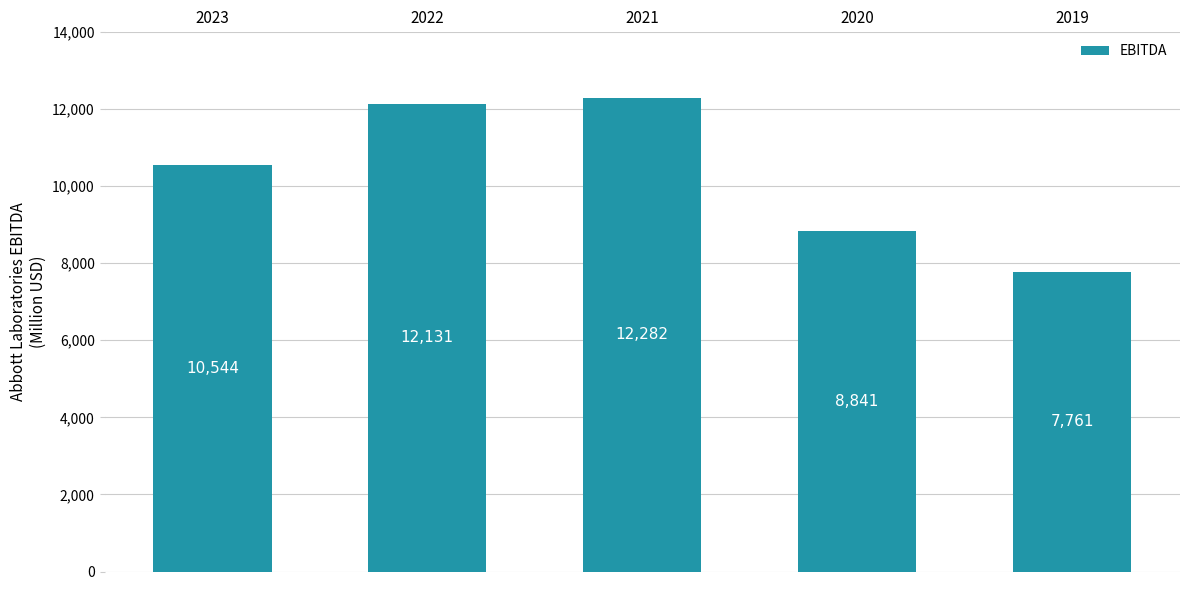

What is the value of the 2nd bar from the left?

12131